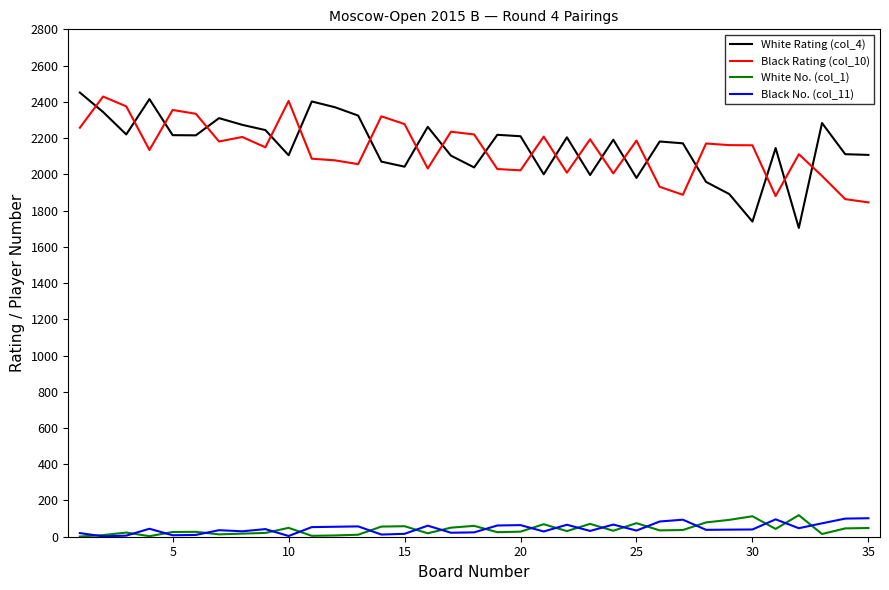

In Black Rating (col_10), how many points are lower than both neighbors (excluding endpoints)?

10